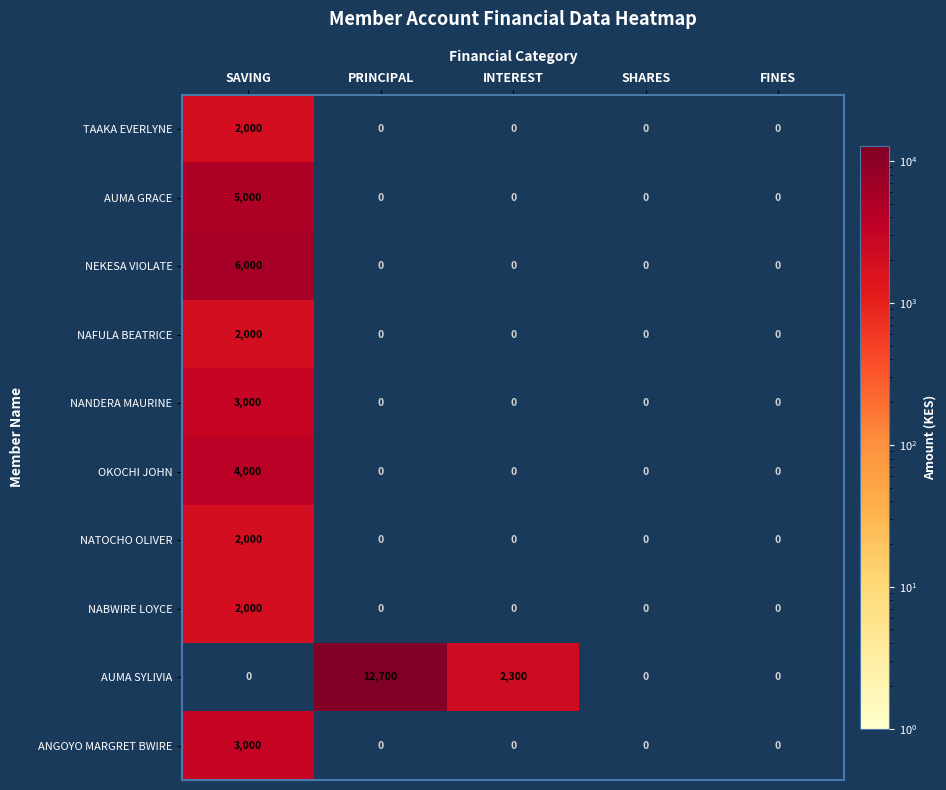

What is the average value of the ANGOYO MARGRET BWIRE series?

600